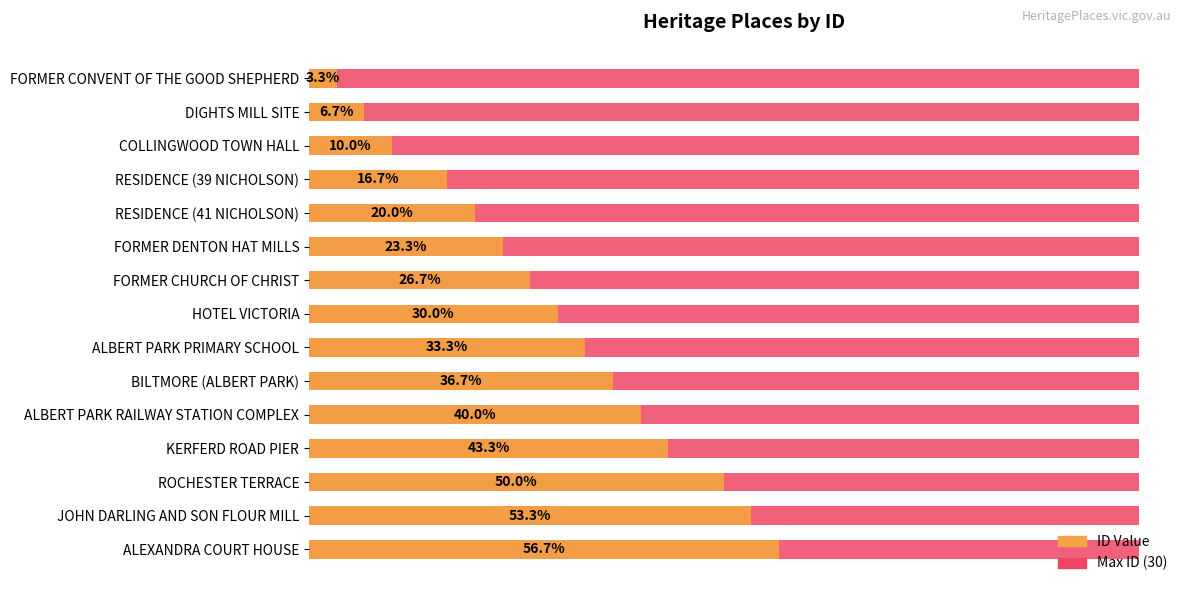

How many series are shown in this chart?

2